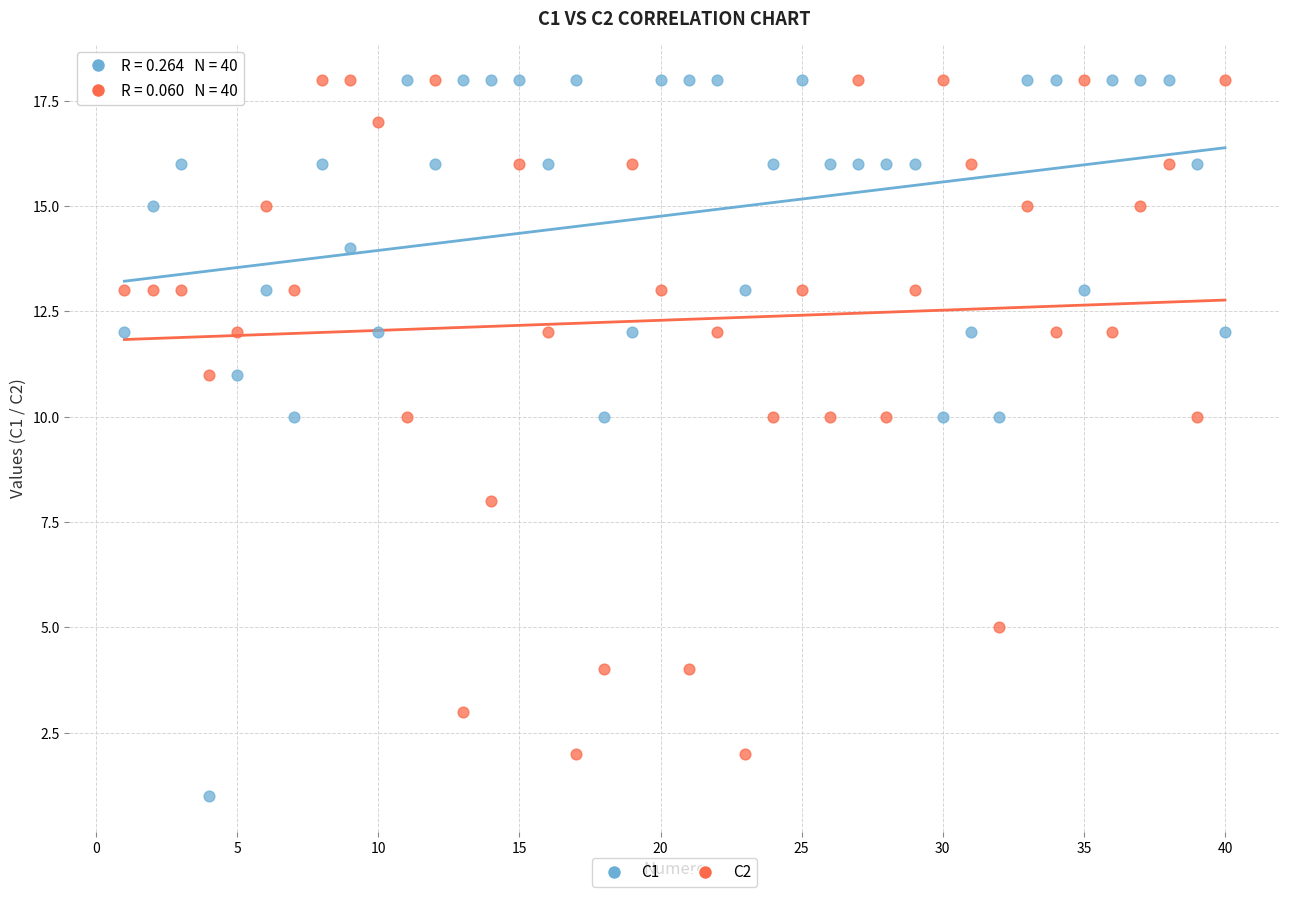

What are all the series names shown in the legend?

C1, C2